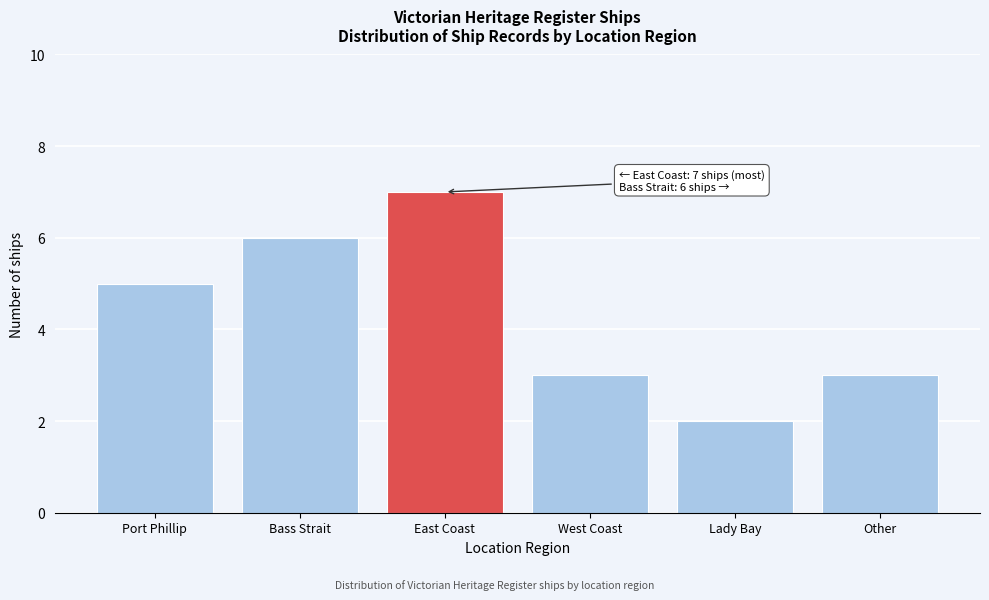

Reading right to left, list all the values displayed in this chart.

3	2	3	7	6	5